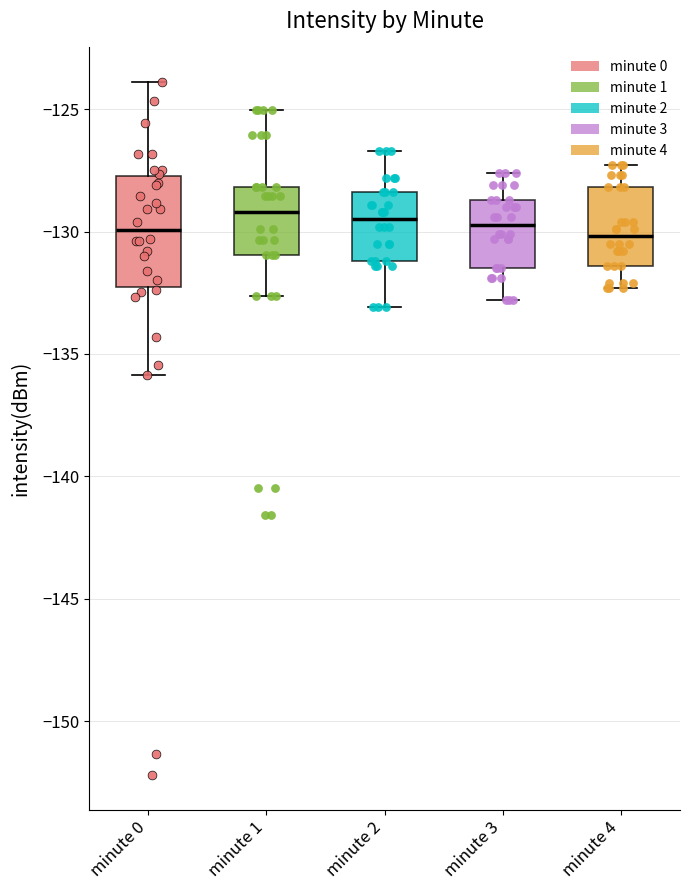

Reading left to right, read every box against the y-axis: the position of its median line, the range the box covers, and the ends of its whiskers. The values are not printed on the chart, so give them approximately, as read against the axis.

minute 0: median -130.0, box -132.5 to -127.5, whiskers -136.0 to -124.0
minute 1: median -129.0, box -131.0 to -128.0, whiskers -132.5 to -125.0
minute 2: median -129.5, box -131.0 to -128.5, whiskers -133.0 to -126.5
minute 3: median -129.5, box -131.5 to -128.5, whiskers -133.0 to -127.5
minute 4: median -130.0, box -131.5 to -128.0, whiskers -132.5 to -127.5